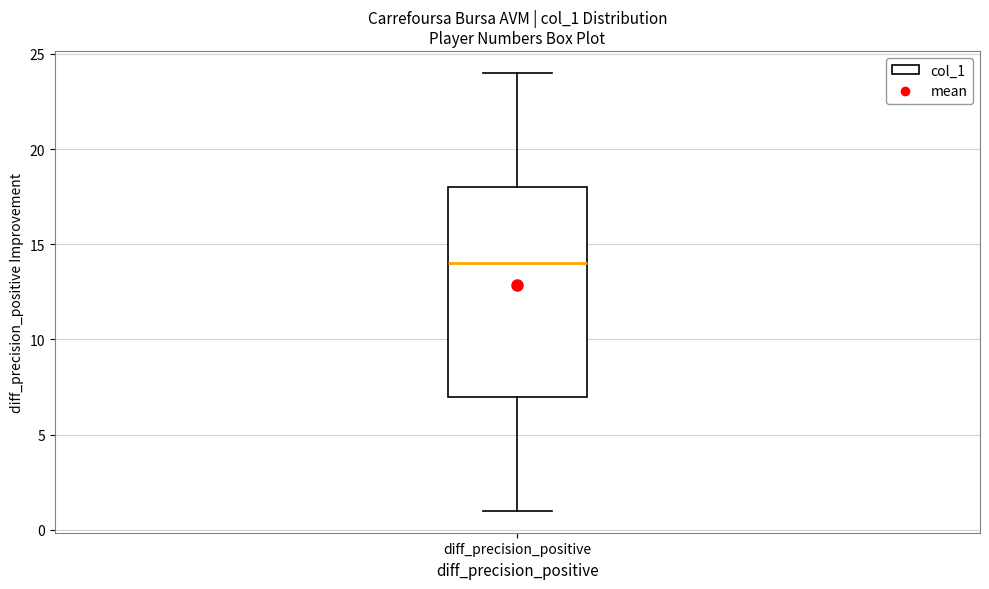

Read this box plot against the y-axis: the position of the median line, the range covered by the box, and the ends of both whiskers. The values are not printed on the chart, so give them approximately, as read against the axis.

median 14, box 7 to 18, whiskers 1 to 24